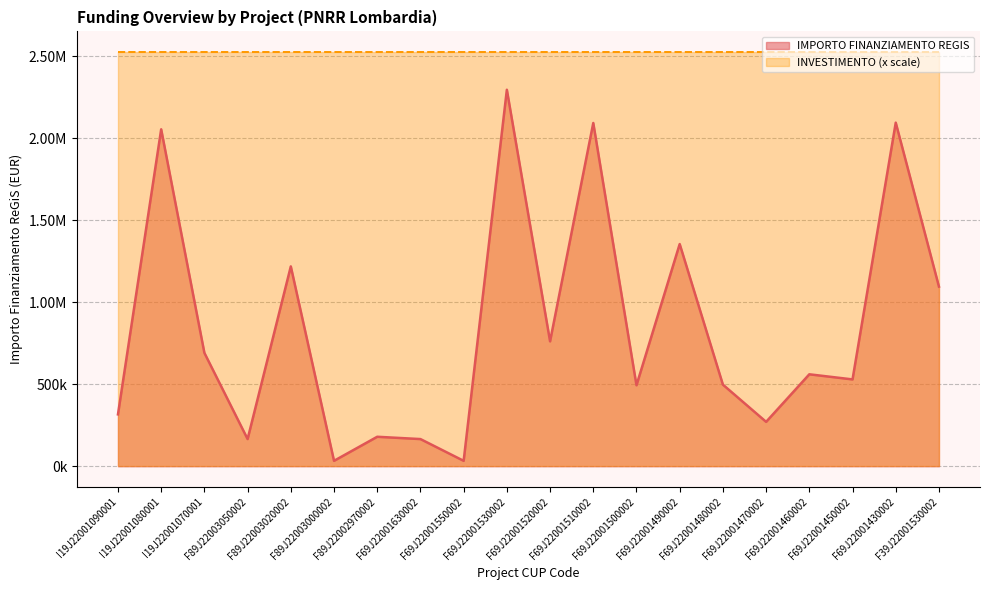

Which category has the highest value across all series?

F69J22001530002